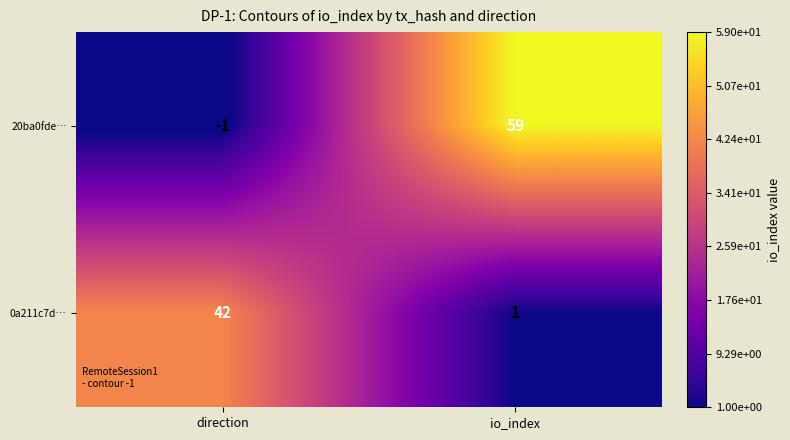

Which category has the highest value across all series?

io_index